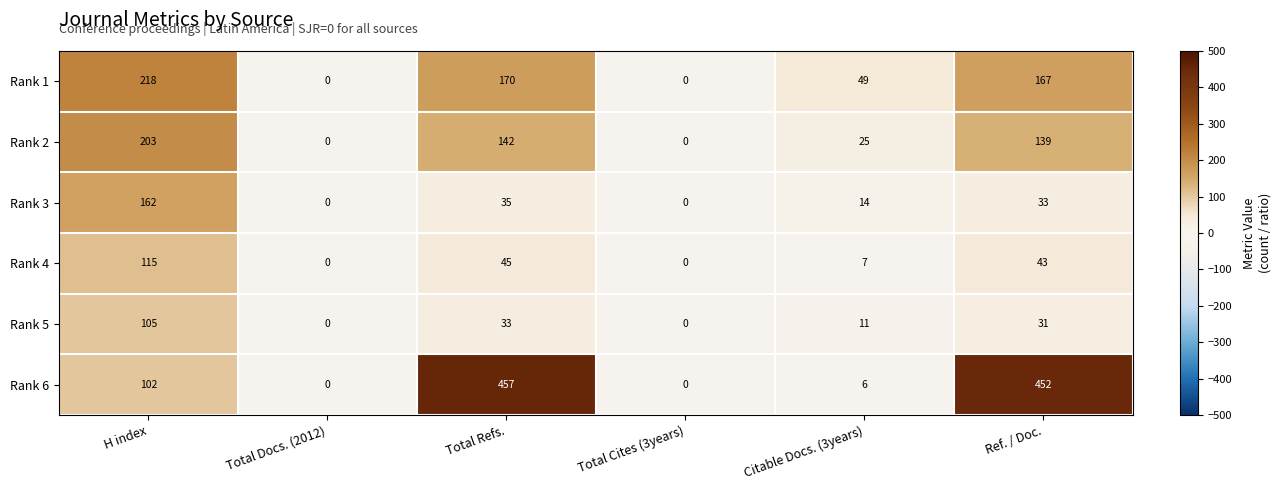

At how many categories does at least one series exceed 104?

3